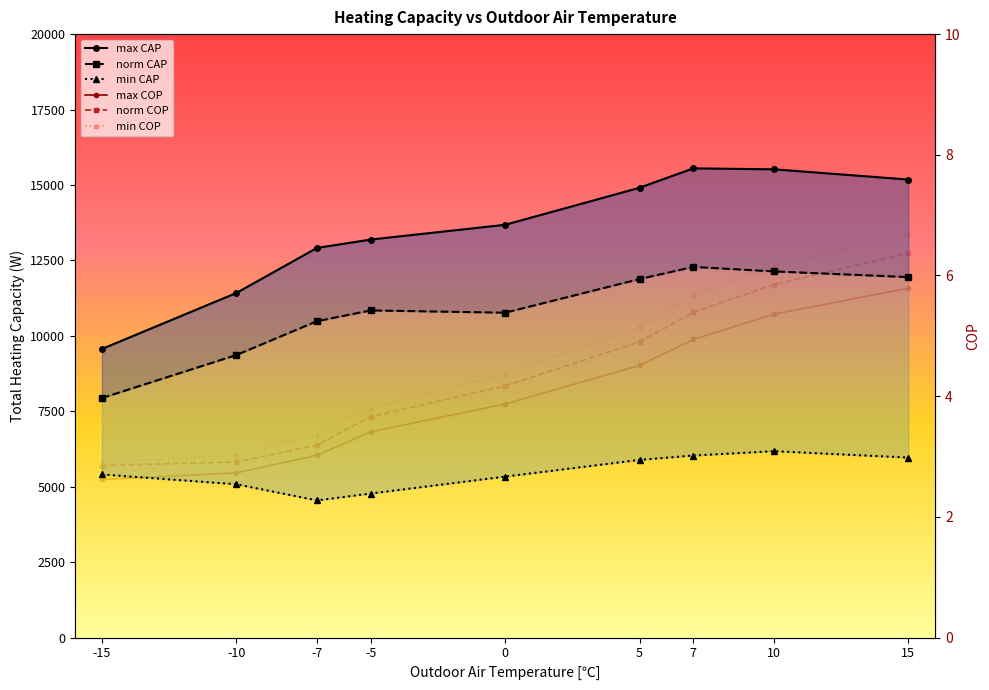

What is the difference between the max CAP values at -7 and 10?

2605.0